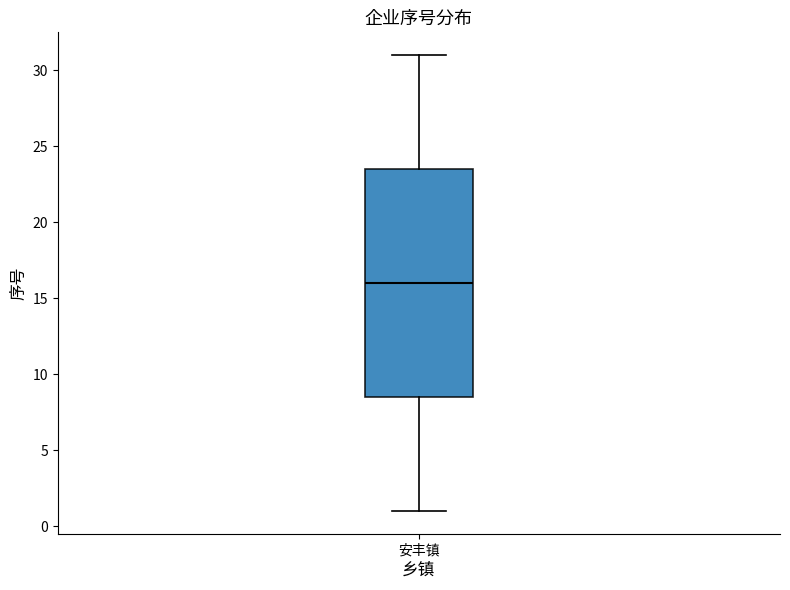

Read this box plot against the y-axis: the position of the median line, the range covered by the box, and the ends of both whiskers. The values are not printed on the chart, so give them approximately, as read against the axis.

median 16.0, box 8.5 to 23.5, whiskers 1.0 to 31.0